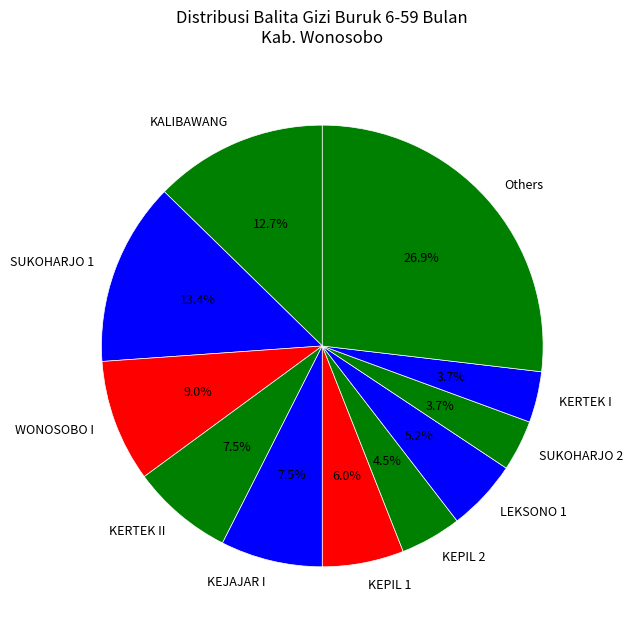

Does Others account for over 50% of the chart?

No